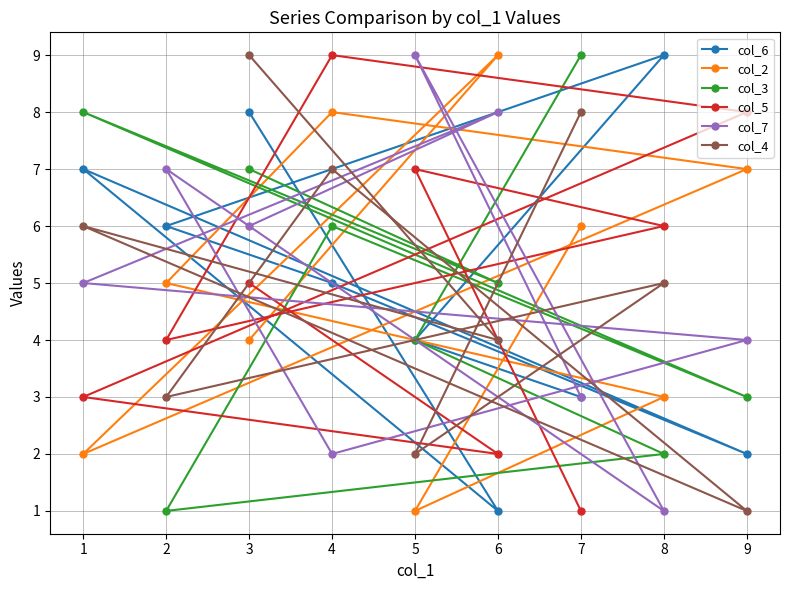

Which series has the largest total across all categories?

col_6